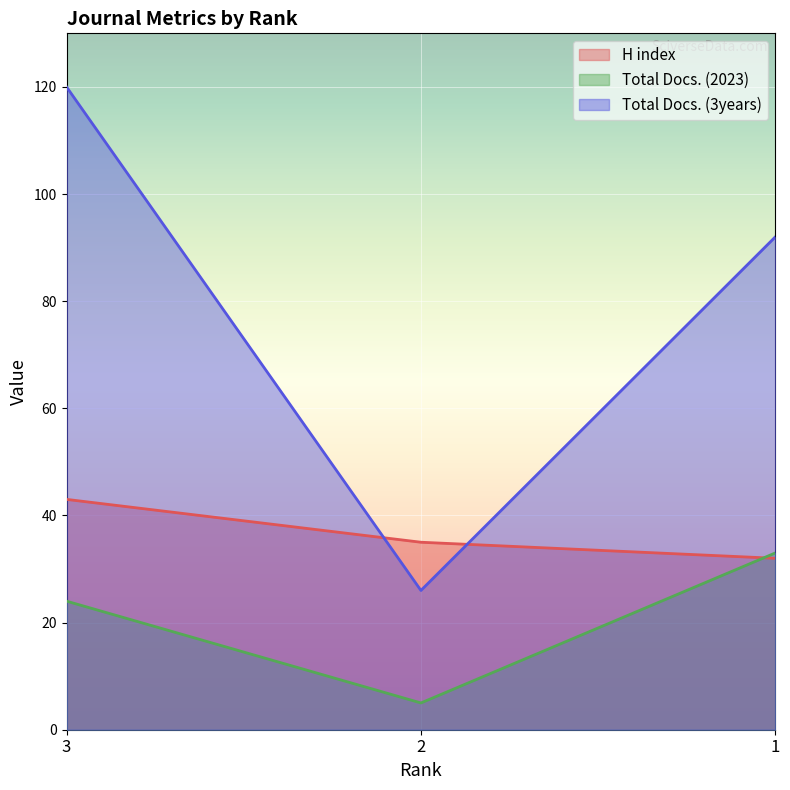

Reading left to right, extract all data points from this chart.

H index: 3=43	2=35	1=32
Total Docs. (2023): 3=24	2=5	1=33
Total Docs. (3years): 3=120	2=26	1=92